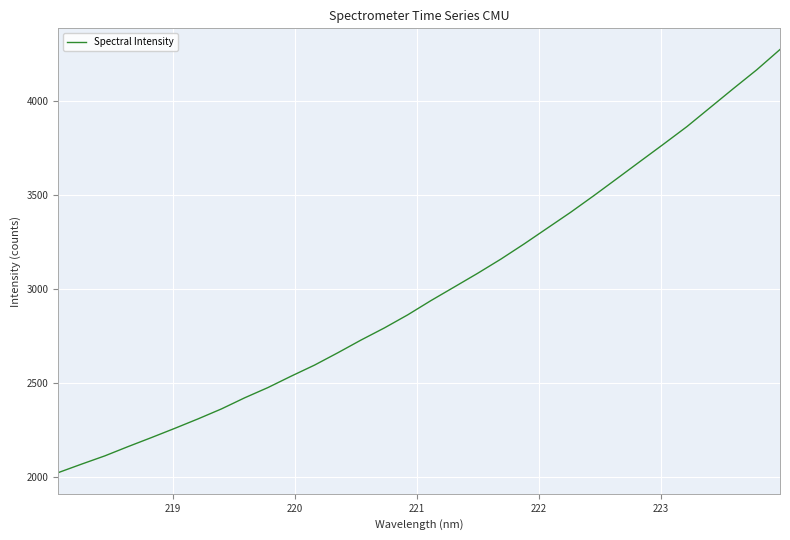

What is the smallest value displayed?

2024.8